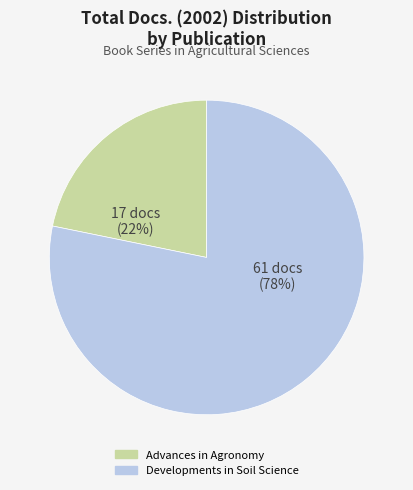

How many slices are in this pie chart?

2